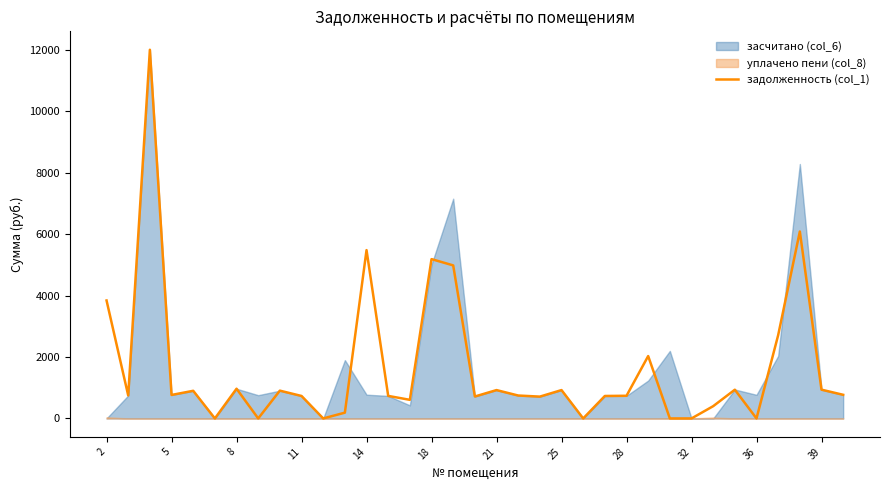

The value of задолженность (col_1) at 21 is 923.0. True or false?

True